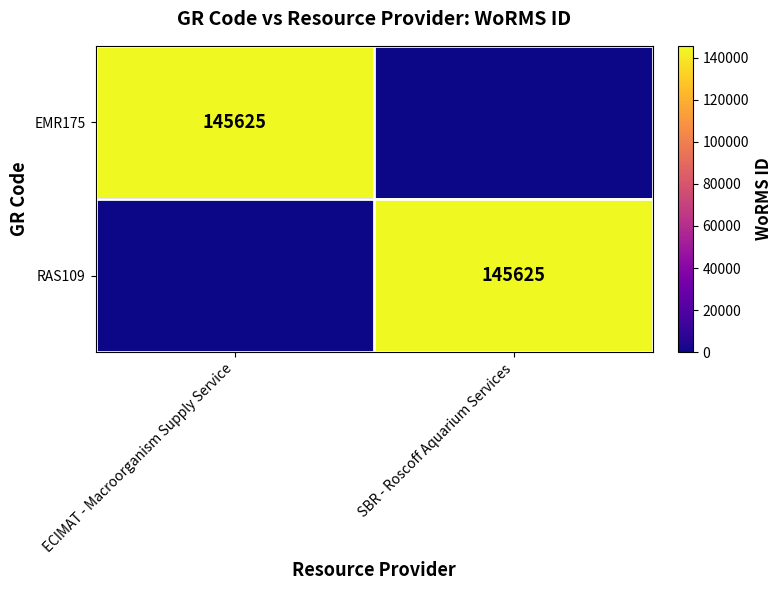

Between ECIMAT - Macroorganism Supply Service and SBR - Roscoff Aquarium Services, which is larger?

ECIMAT - Macroorganism Supply Service